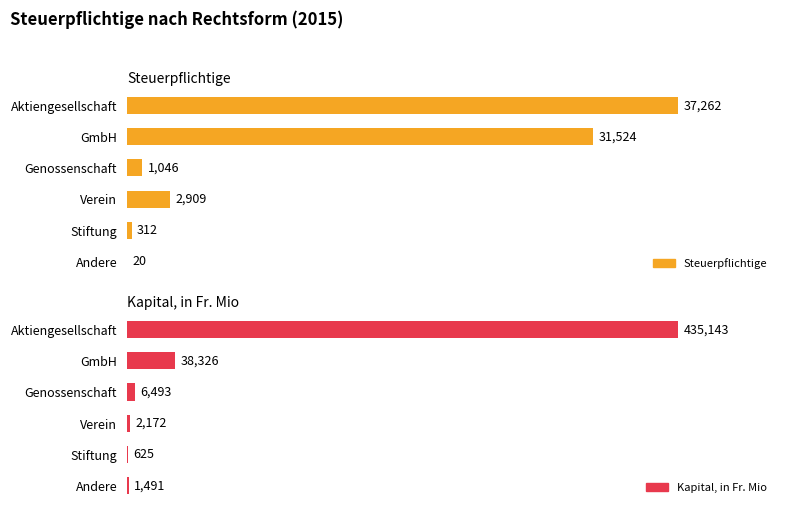

What is the difference between the maximum and second lowest values in the Kapital, in Fr. Mio series?

433652